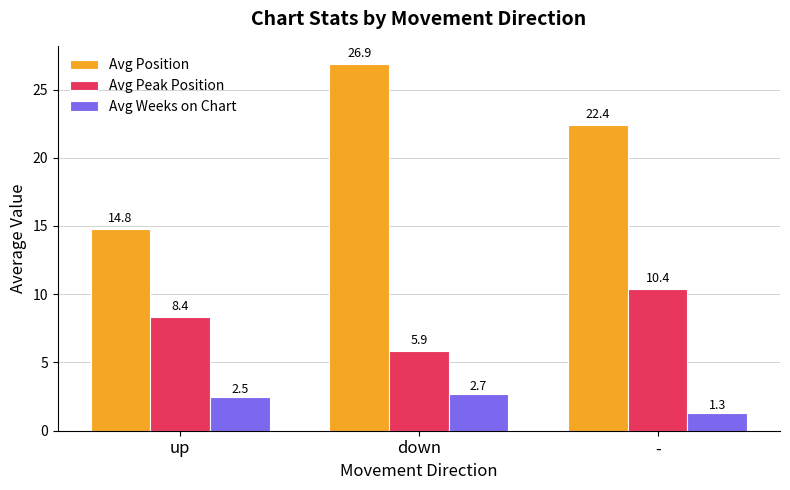

What is the label of the 1st bar from the right?

-